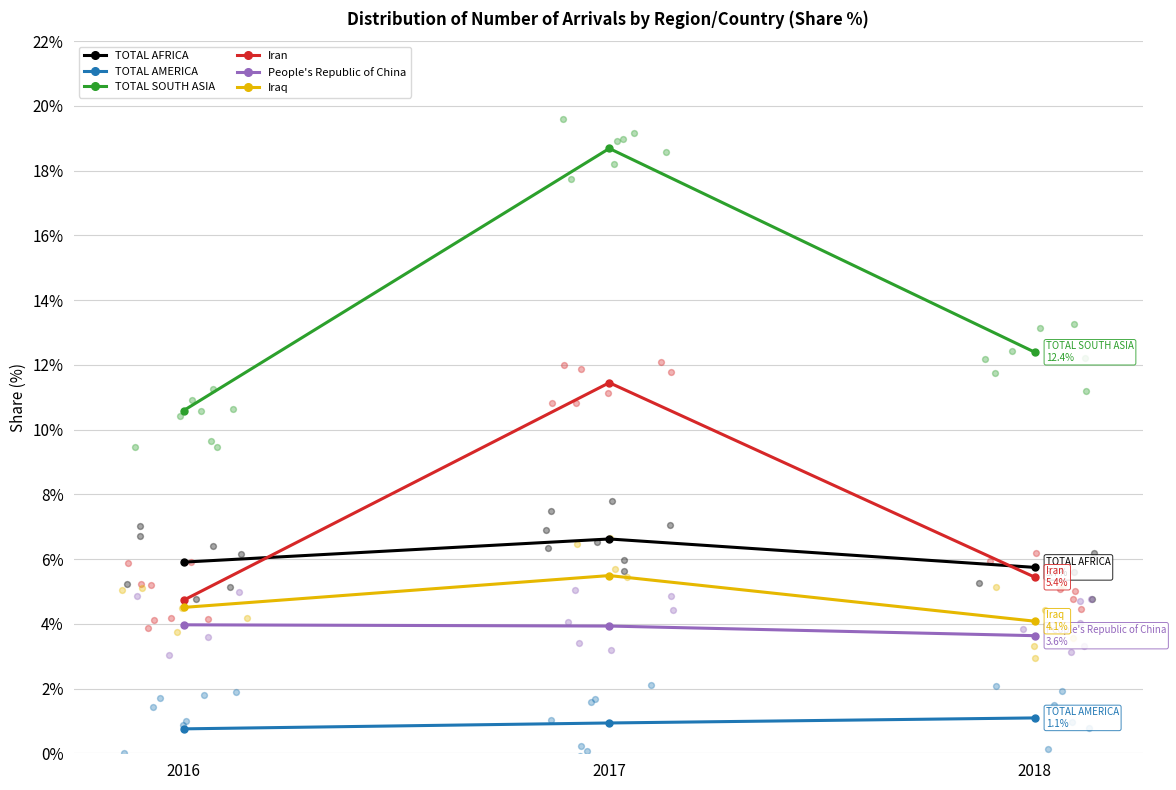

What is the total value across all series at 2018?

32.4